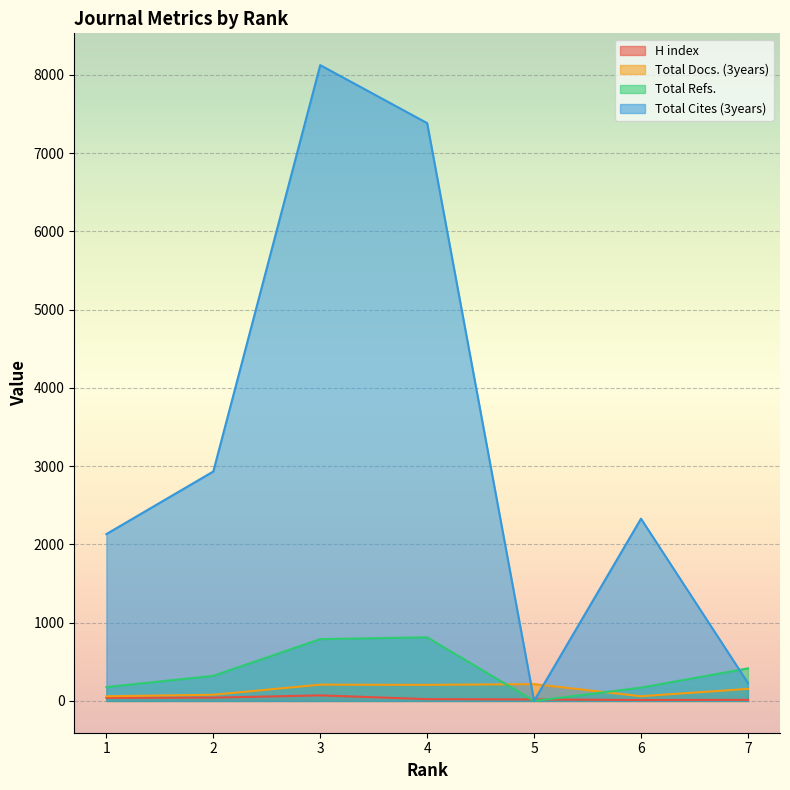

In Total Docs. (3years), how many points are higher than both neighbors (excluding endpoints)?

2